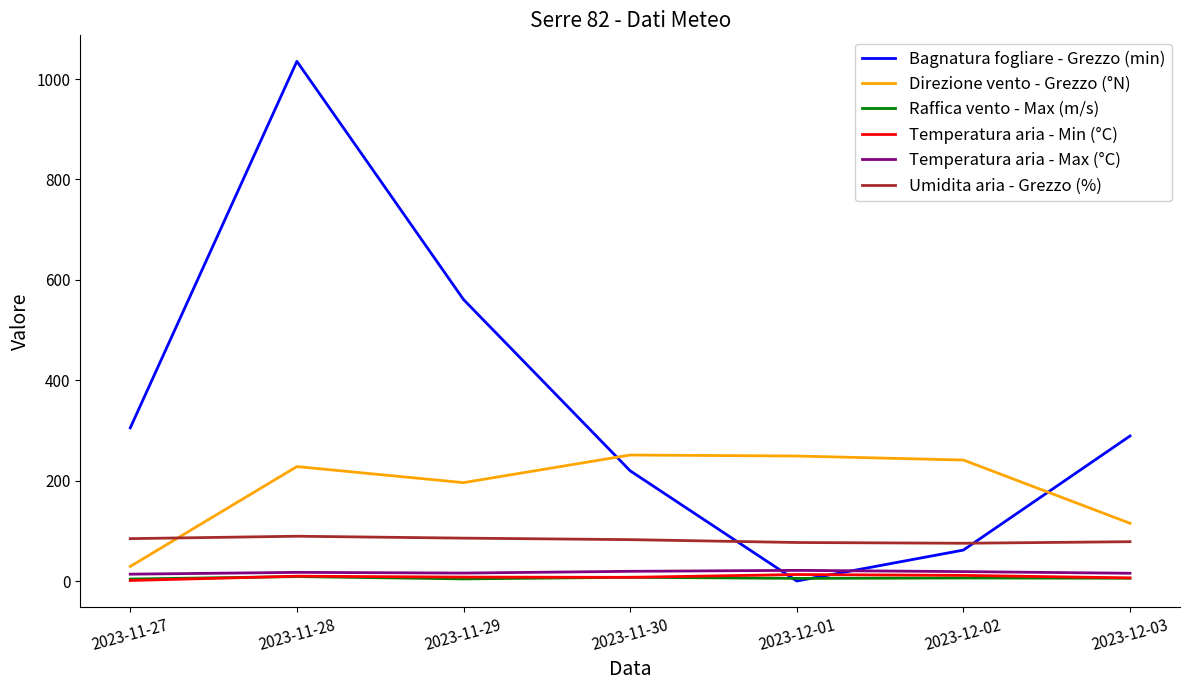

The value of Temperatura aria - Min (°C) at 2023-11-29 is 7.8. True or false?

True